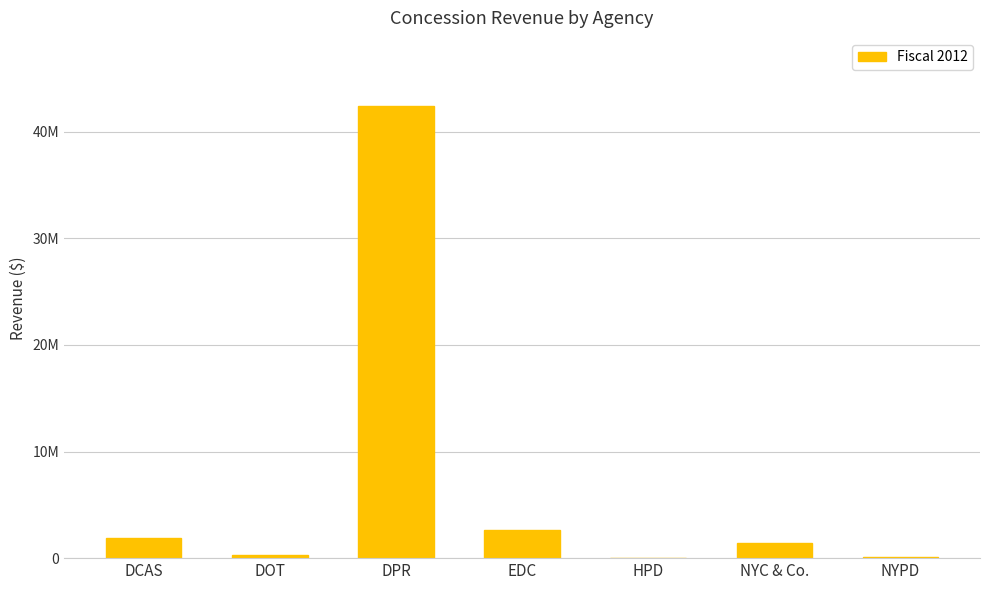

Rank the categories by value from lowest to highest.

HPD, NYPD, DOT, NYC & Co., DCAS, EDC, DPR